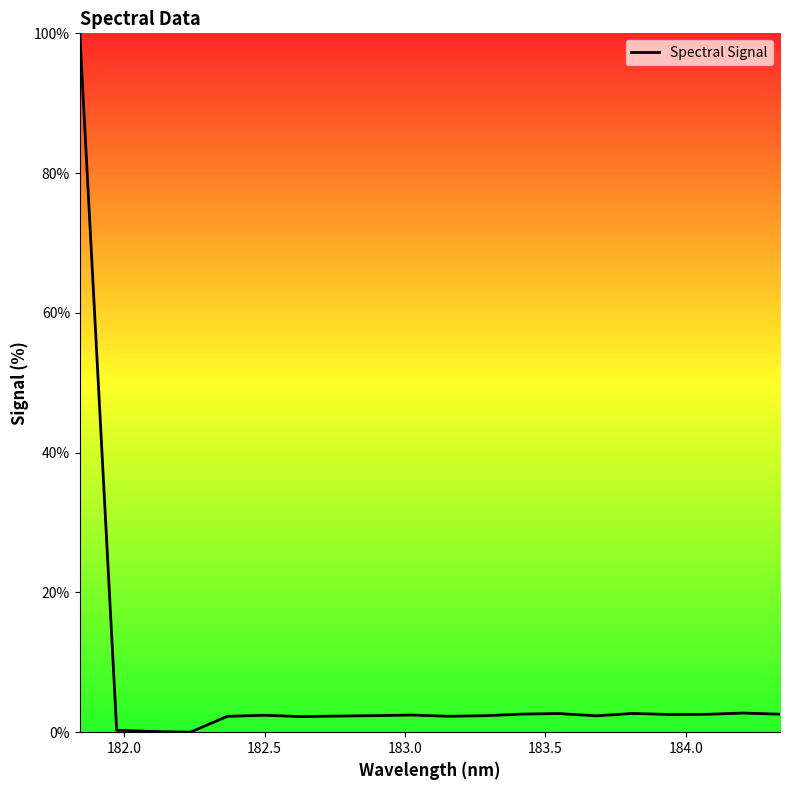

What is the difference between the maximum and minimum values?

100.0